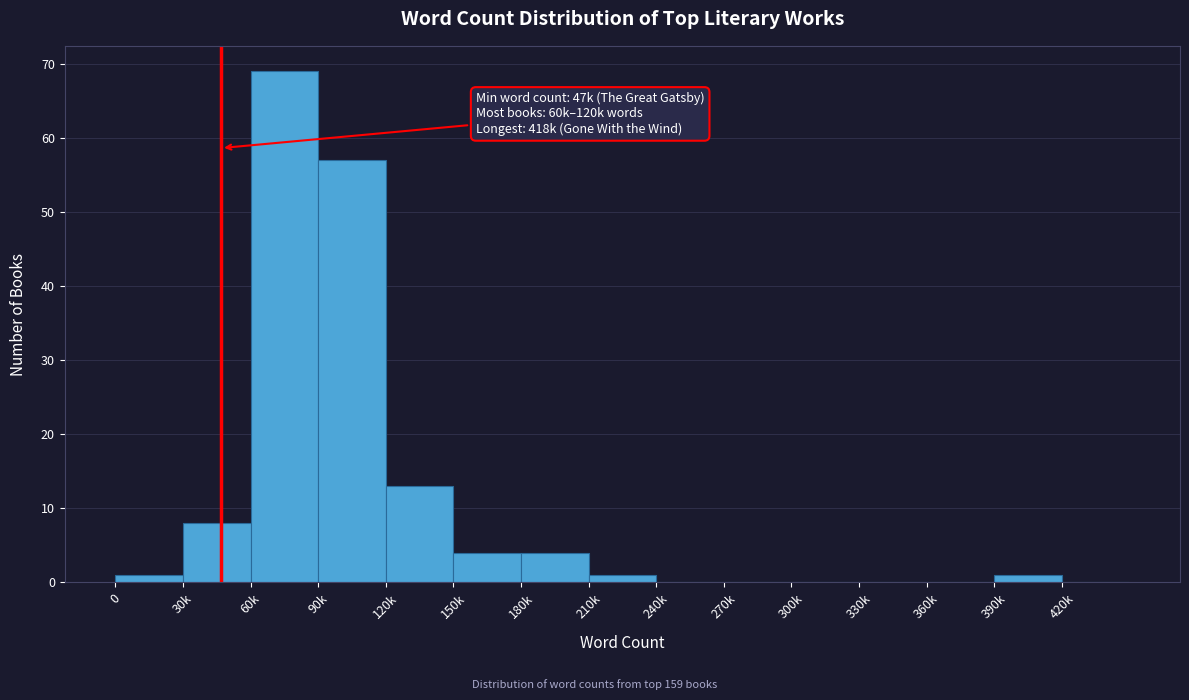

Reading left to right, extract all data points from this chart.

0=1	30k=8	60k=69	90k=57	120k=13	150k=4	180k=4	210k=1	240k=0	270k=0	300k=0	330k=0	360k=0	390k=1	420k=0